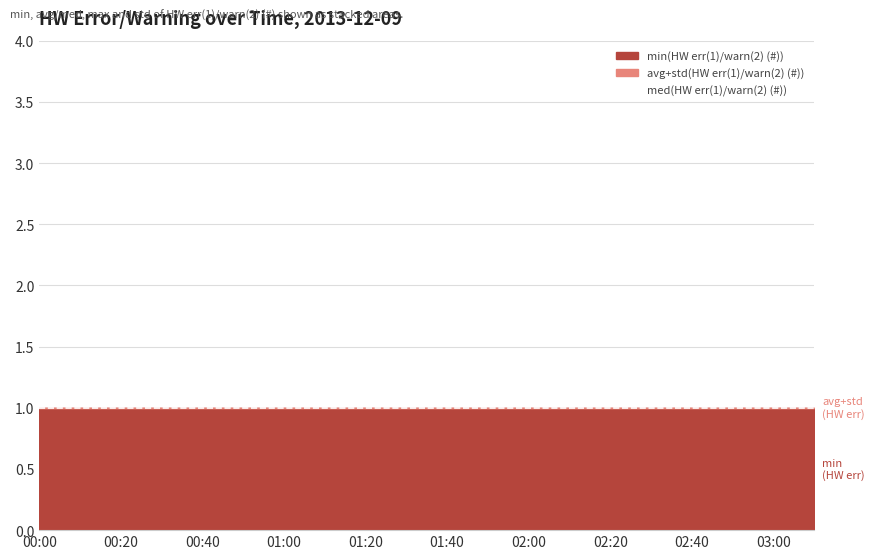

What is the label of the 20th point from the right?

00:00